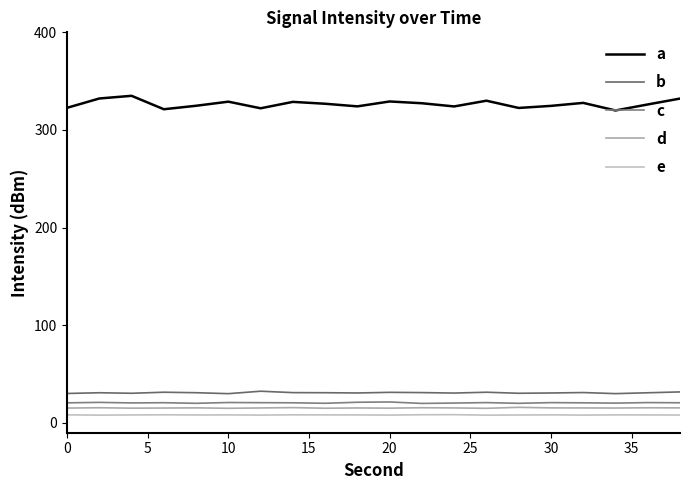

How many distinct data groups are displayed?

5